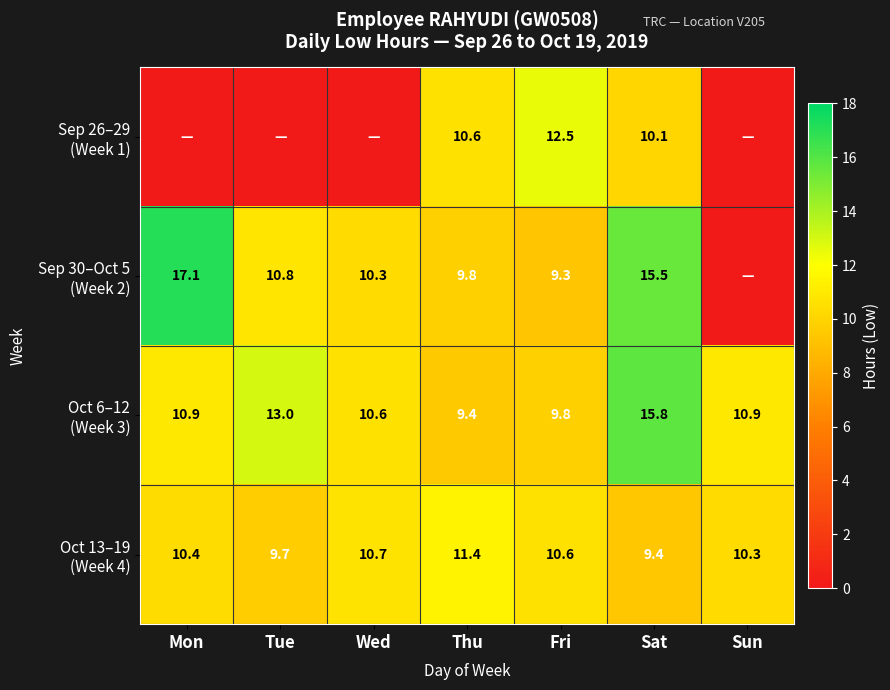

What is the total value across all series at Thu?

41.2